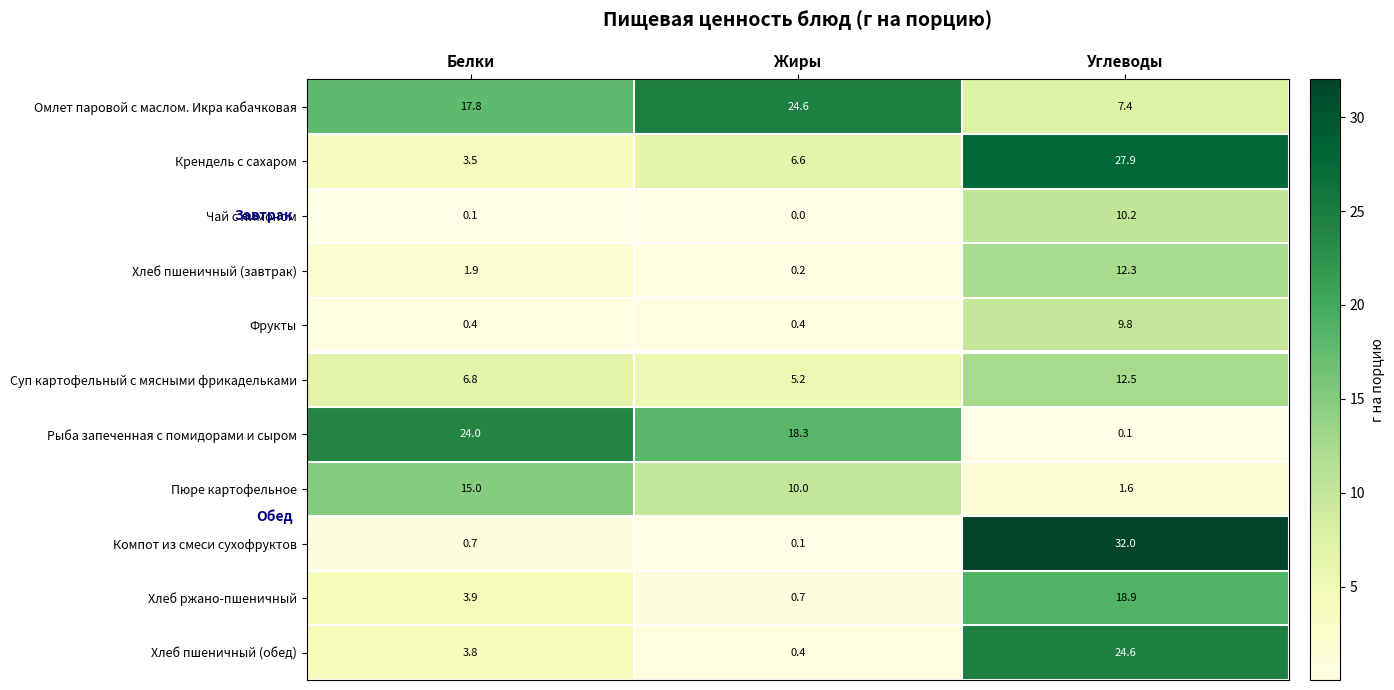

What is the average value of the Компот из смеси сухофруктов series?

10.9